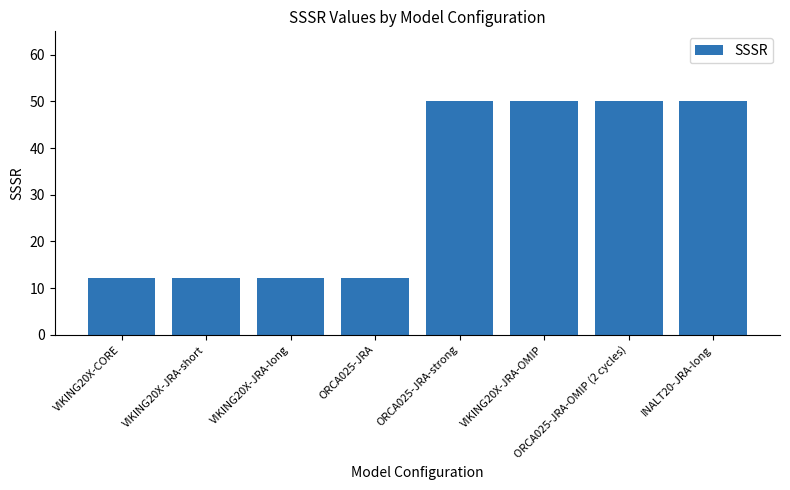

What is the sum of the values at ORCA025-JRA-strong and ORCA025-JRA?

62.2